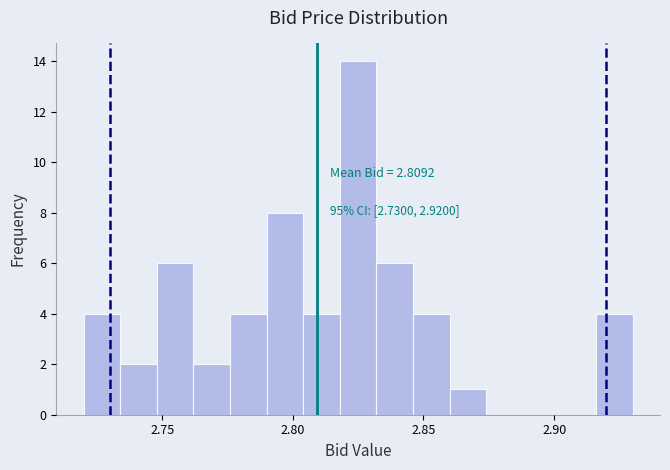

Around what value on the x-axis is the tallest bar? Give the approximate position of its centre, as read against the axis.

2.825